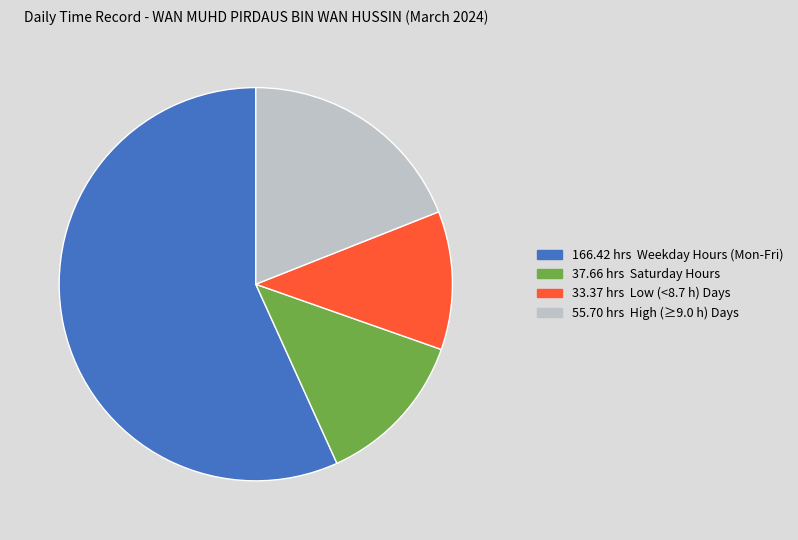

Is there any slice that represents more than half of the pie?

Yes